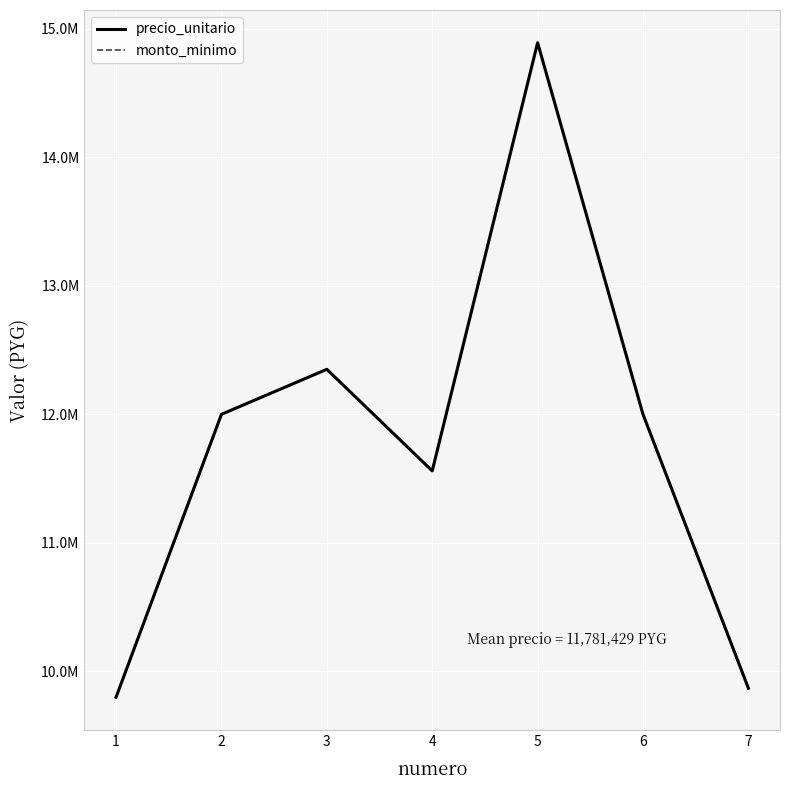

What is the difference between the maximum and second lowest values in the precio_unitario series?

5020000